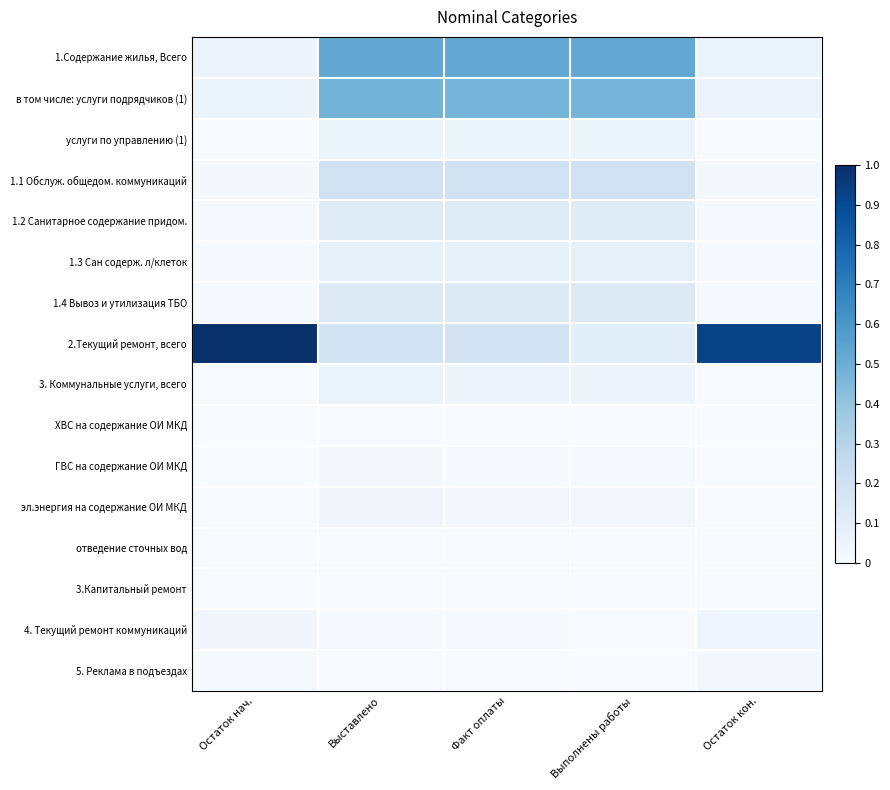

Which label corresponds to the smallest value in the chart?

Остаток нач.